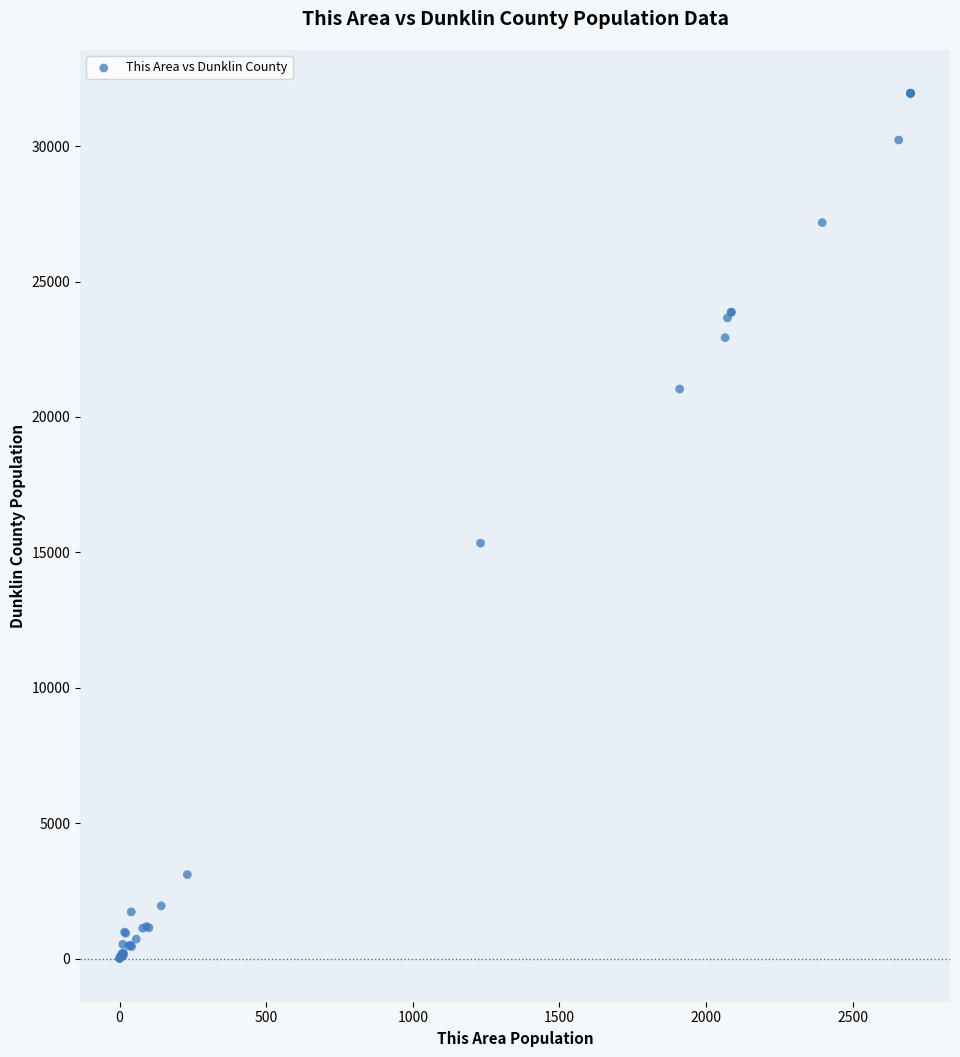

What Y value in the scatter plot is closest to 15980?

15344